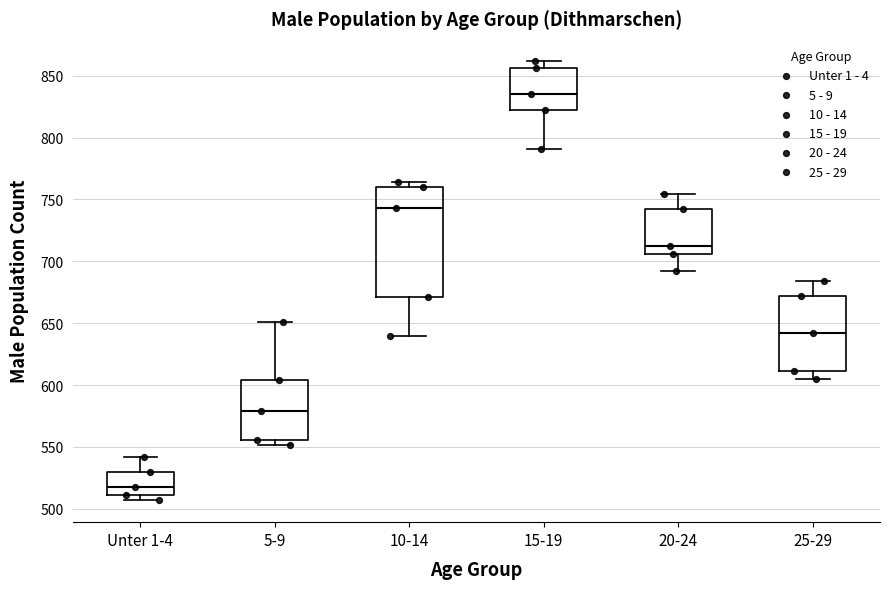

Reading left to right, transcribe this box plot: for each box, give where its median line is, the range the box spans, and where its two whiskers end, as read against the y-axis. The values are not printed on the chart, so give them approximately, as read against the axis.

Unter 1-4: median 520, box 510 to 530, whiskers 505 to 540
5-9: median 580, box 555 to 605, whiskers 550 to 650
10-14: median 745, box 670 to 760, whiskers 640 to 765
15-19: median 835, box 820 to 855, whiskers 790 to 860
20-24: median 710, box 705 to 740, whiskers 690 to 755
25-29: median 640, box 610 to 670, whiskers 605 to 685